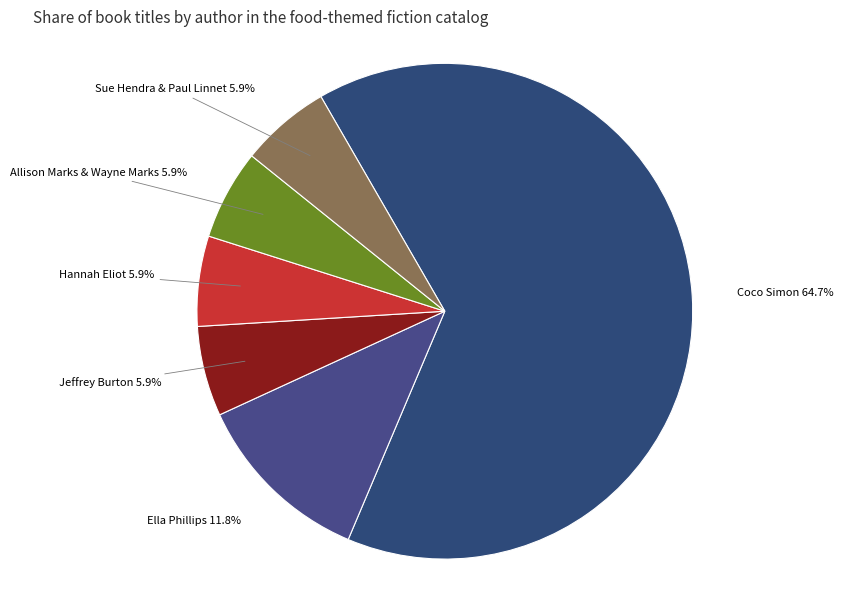

To the nearest percent, what is the average slice percentage?

17%